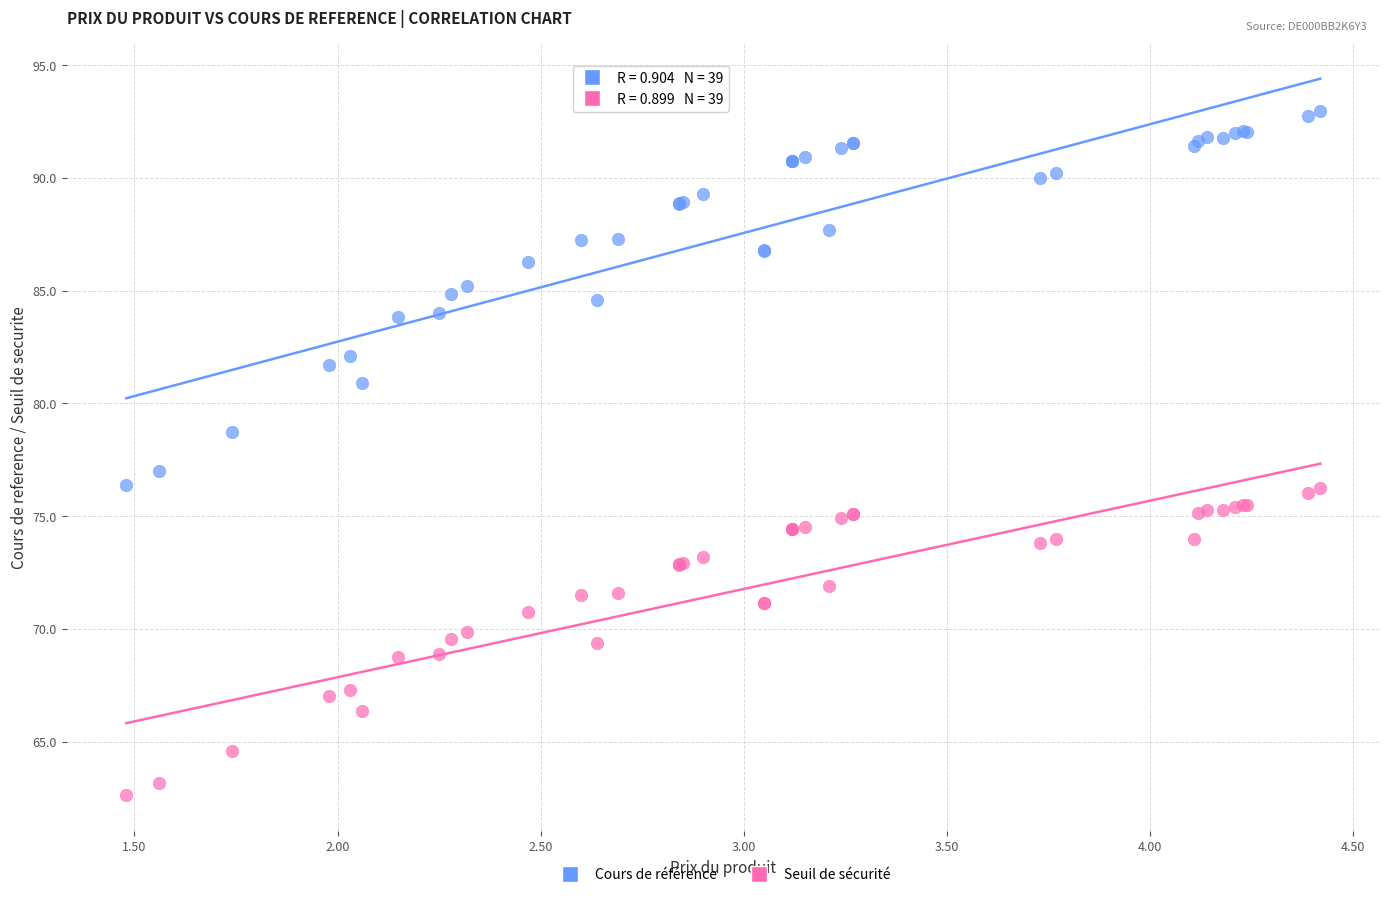

Which series has the widest spread of Y values?

Cours de référence